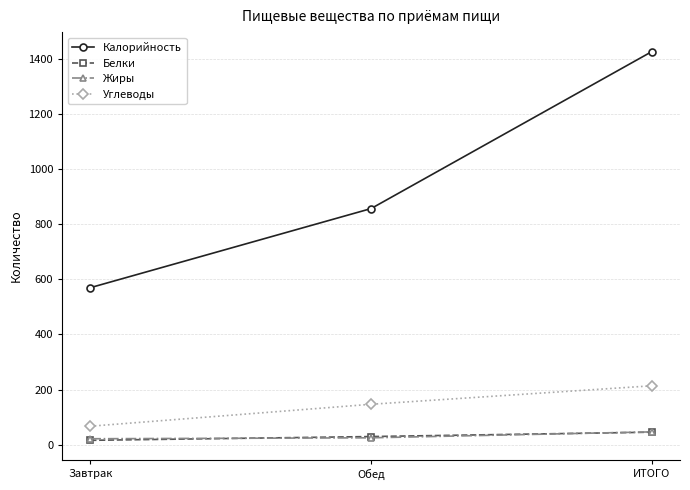

Which series has the largest total across all categories?

Калорийность